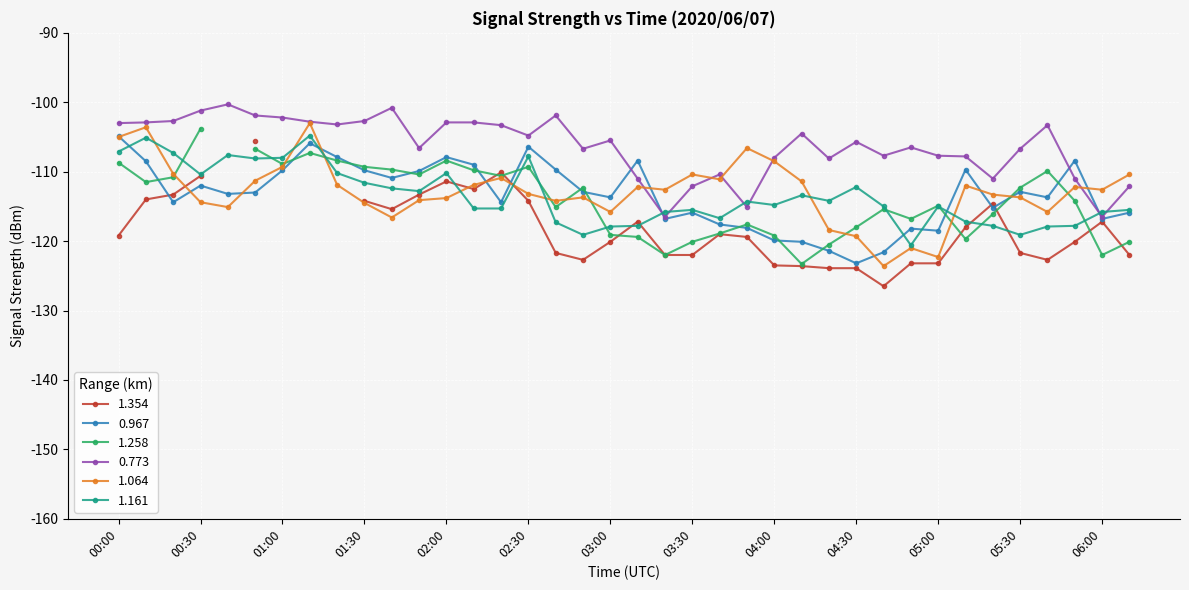

What is the difference between the highest and lowest values at 02:00?

10.9